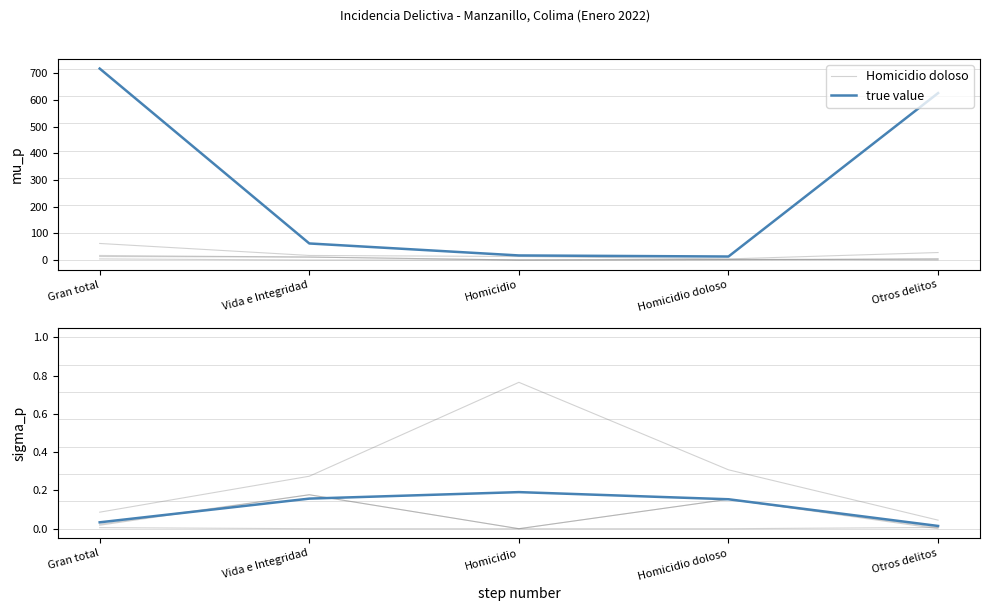

Which category has the lowest value in the true value series?

Otros delitos